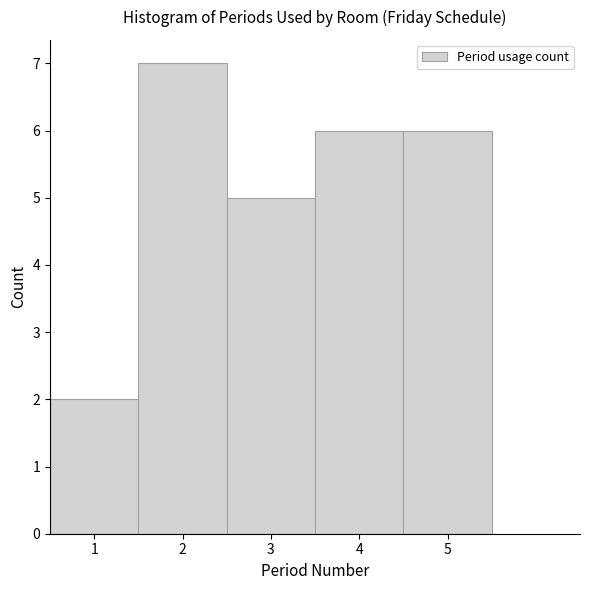

Reading left to right, list every bar in this chart as the range it spans on the x-axis followed by its height. The values are not printed on the chart, so give them approximately, as read against the axis.

0.5 to 1.5: 2
1.5 to 2.5: 7
2.5 to 3.5: 5
3.5 to 4.5: 6
4.5 to 5.5: 6